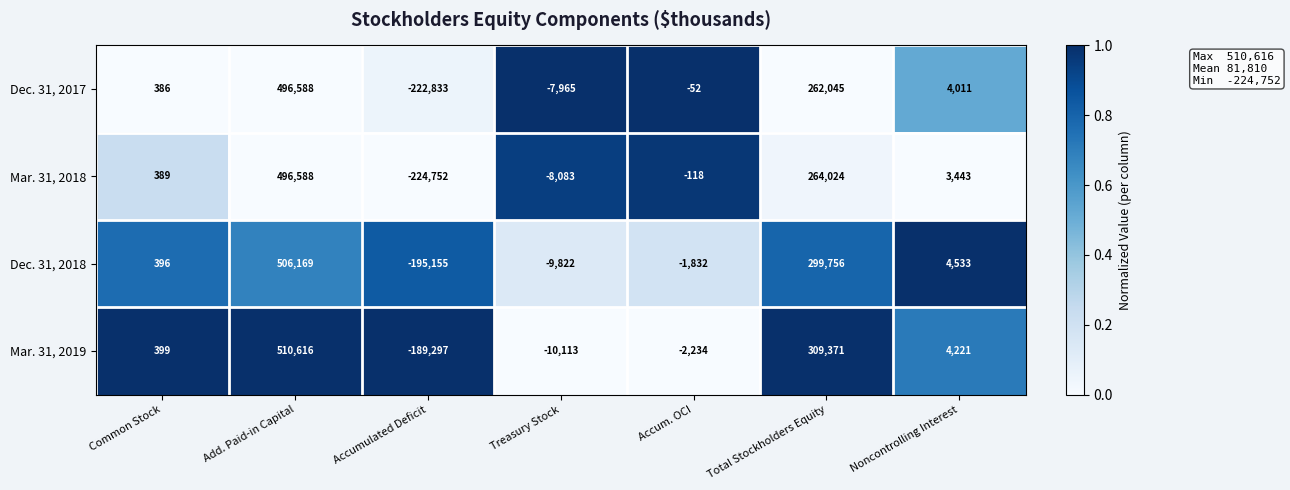

What is the approximate value of Mar. 31, 2019 at Treasury Stock, to the nearest 100?

-10100